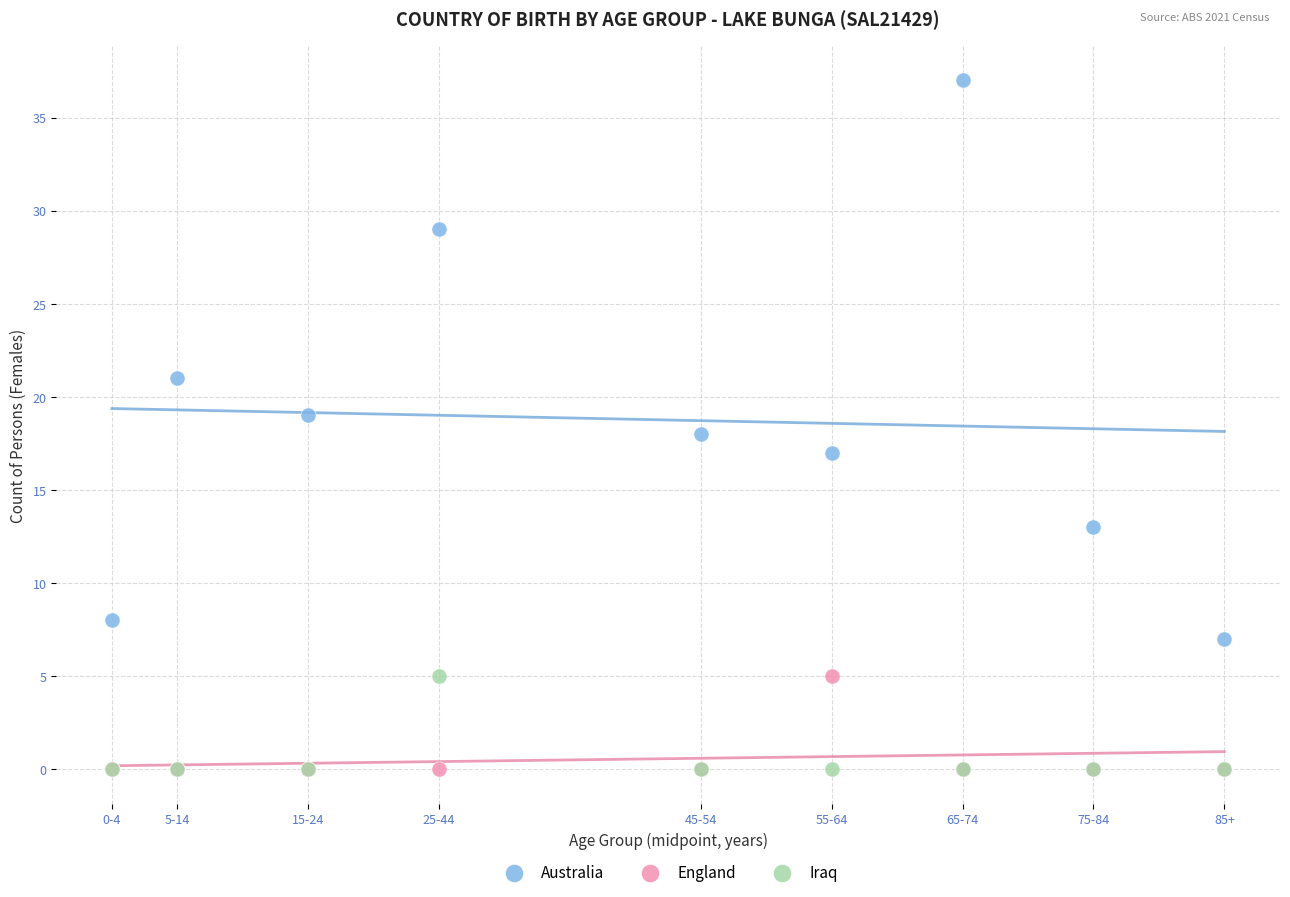

Which series contains the highest Y value?

Australia